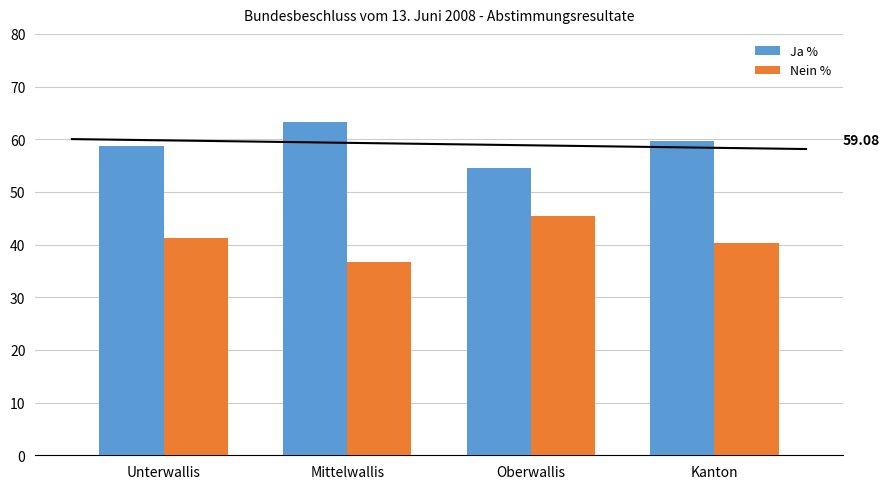

What is the total value across all series at Mittelwallis?

100.0